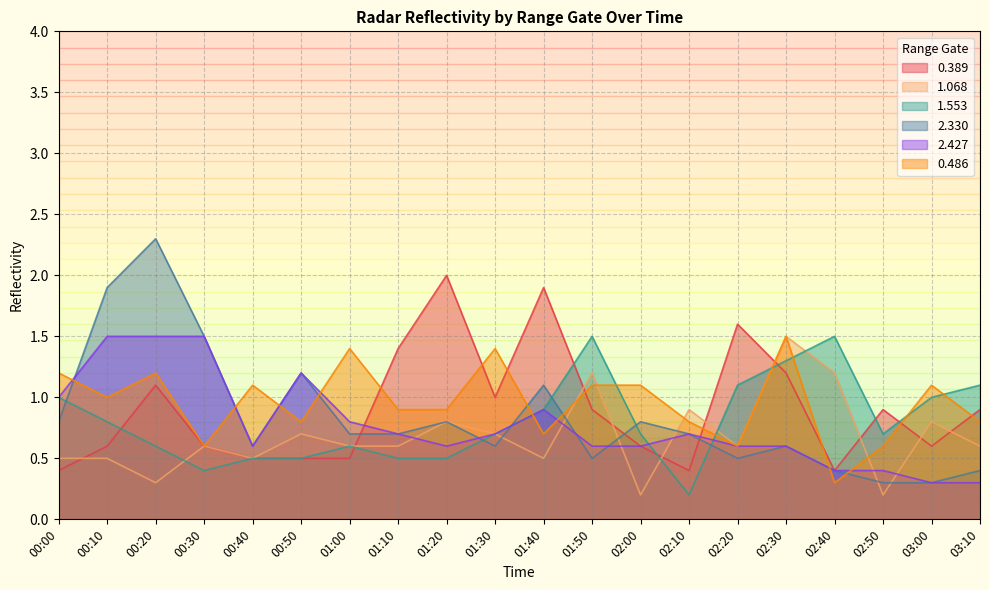

At which label is 1.553 closest to 0?

02:10